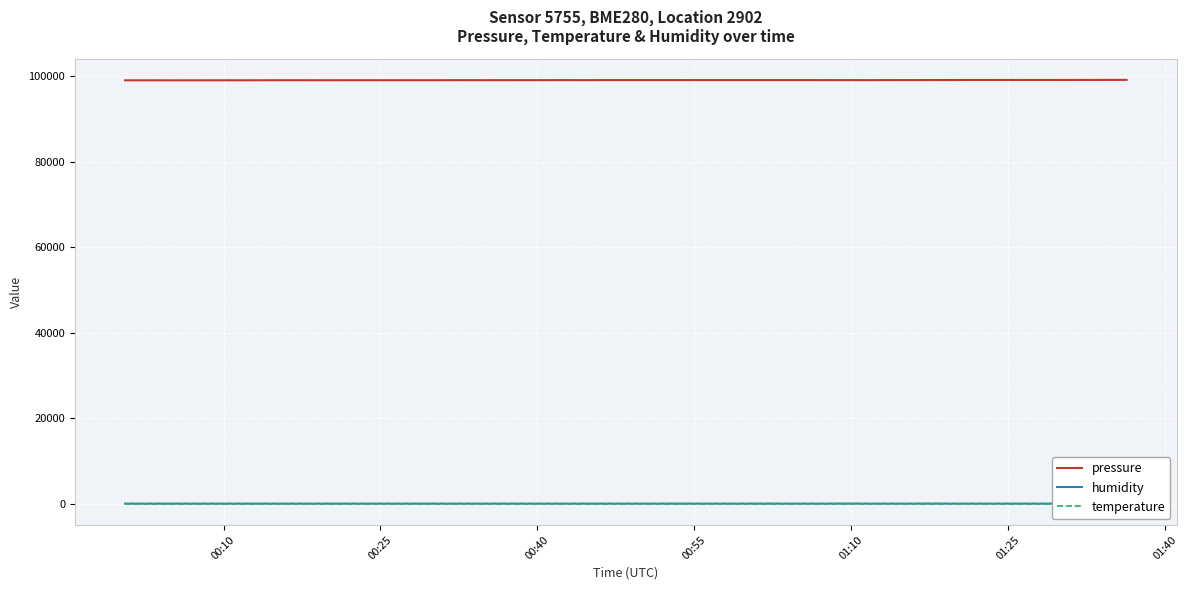

What is the average value of the humidity series?

64.1